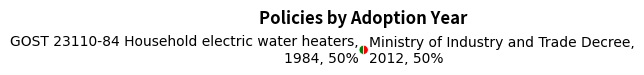

To the nearest percent, what portion does GOST 23110-84 Household electric water heaters represent?

50%